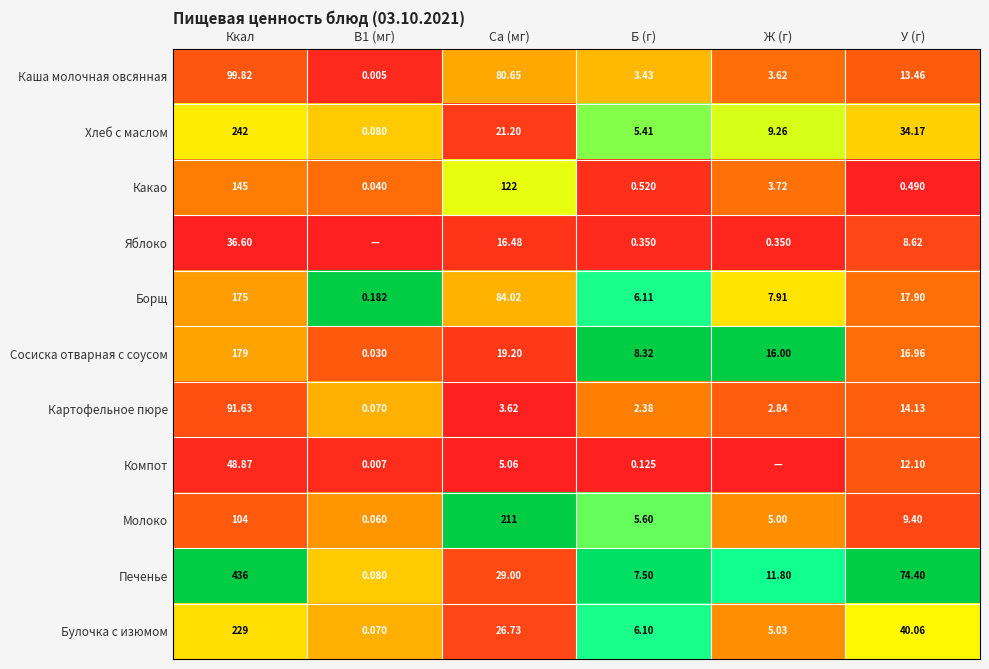

Where does the Печенье series first go above 29?

Ккал